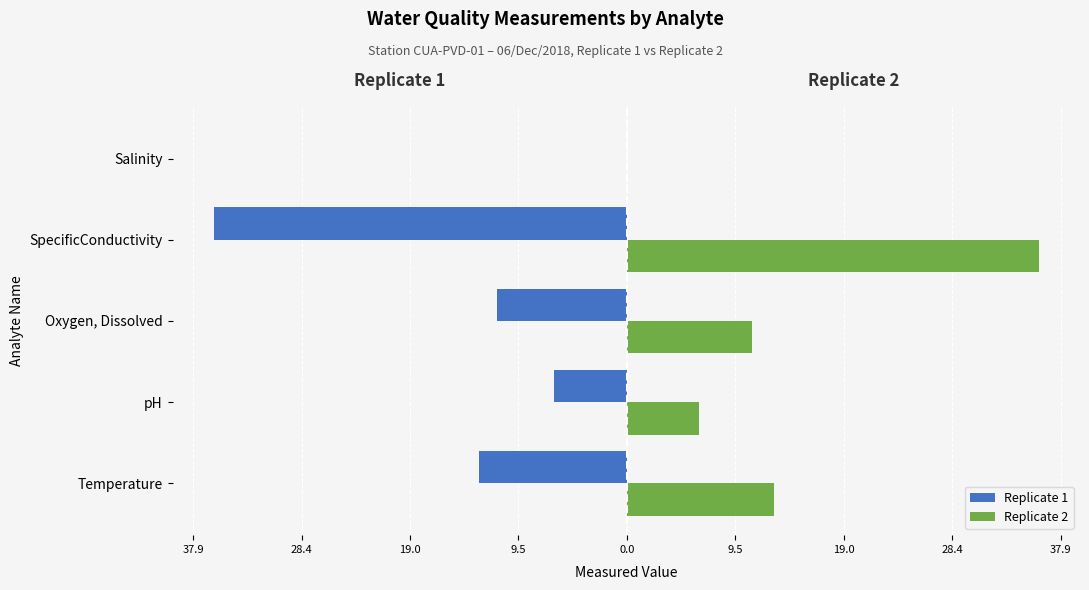

Which series has the largest total across all categories?

Replicate 2